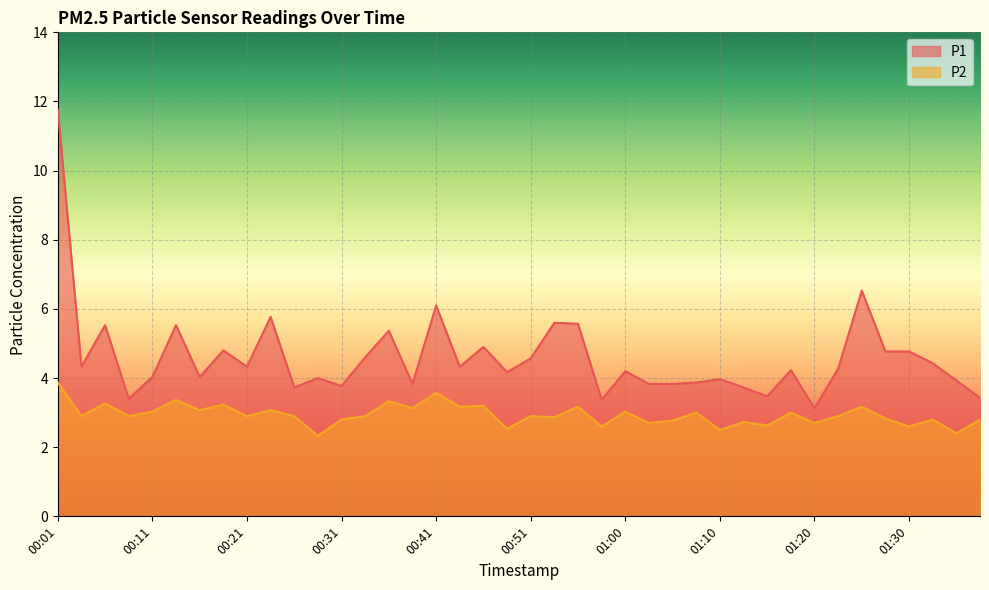

What is the value of the P1 point at the 6th from the left?

5.5